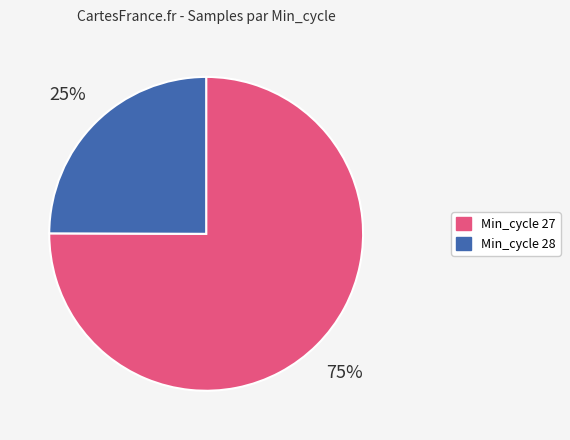

To the nearest percent, what is the difference between the largest and smallest slice percentages?

50%